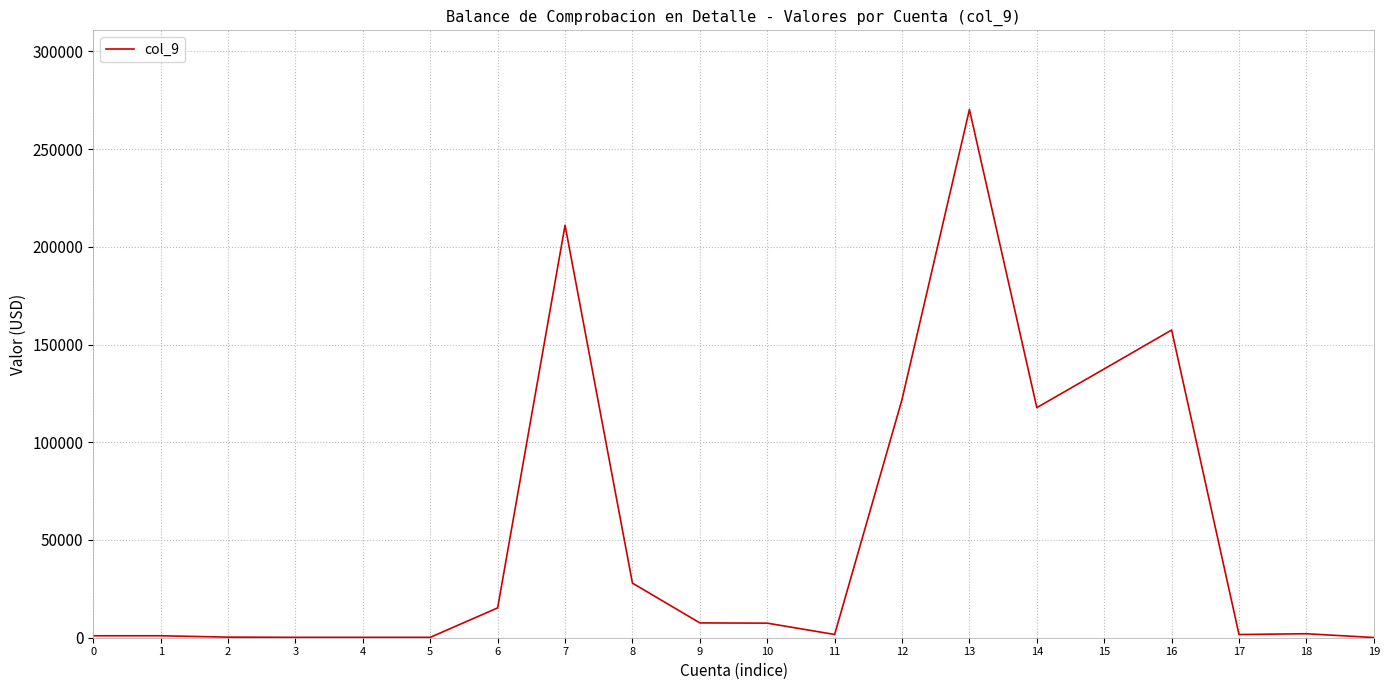

Is it true that the value at 7 is 211054.3?

True